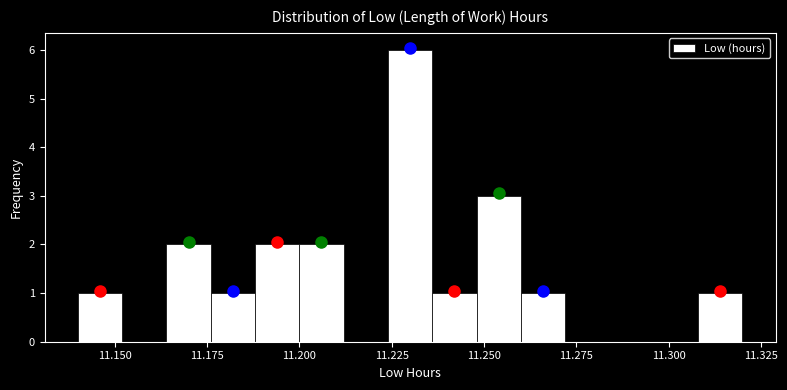

Read against the x-axis, roughly where is the centre of the tallest bar?

11.230